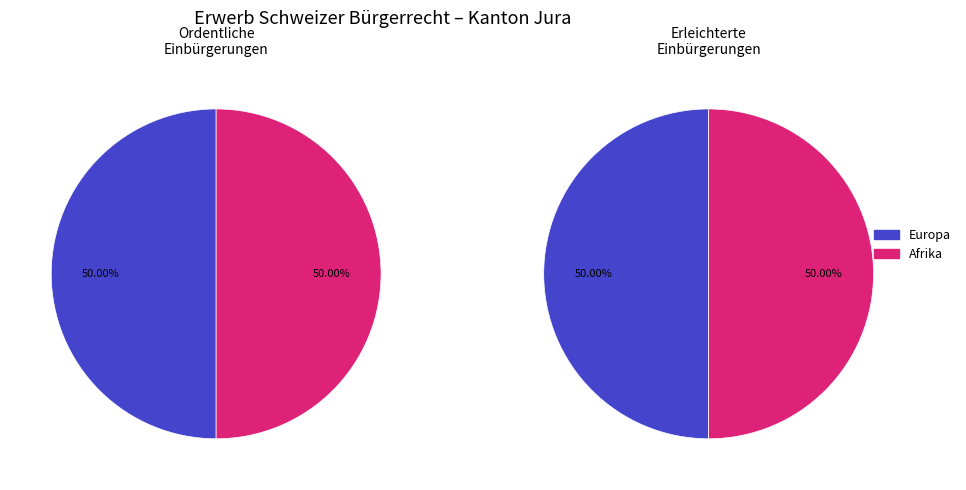

Does Herkunft unbekannt represent more than half of the total?

No